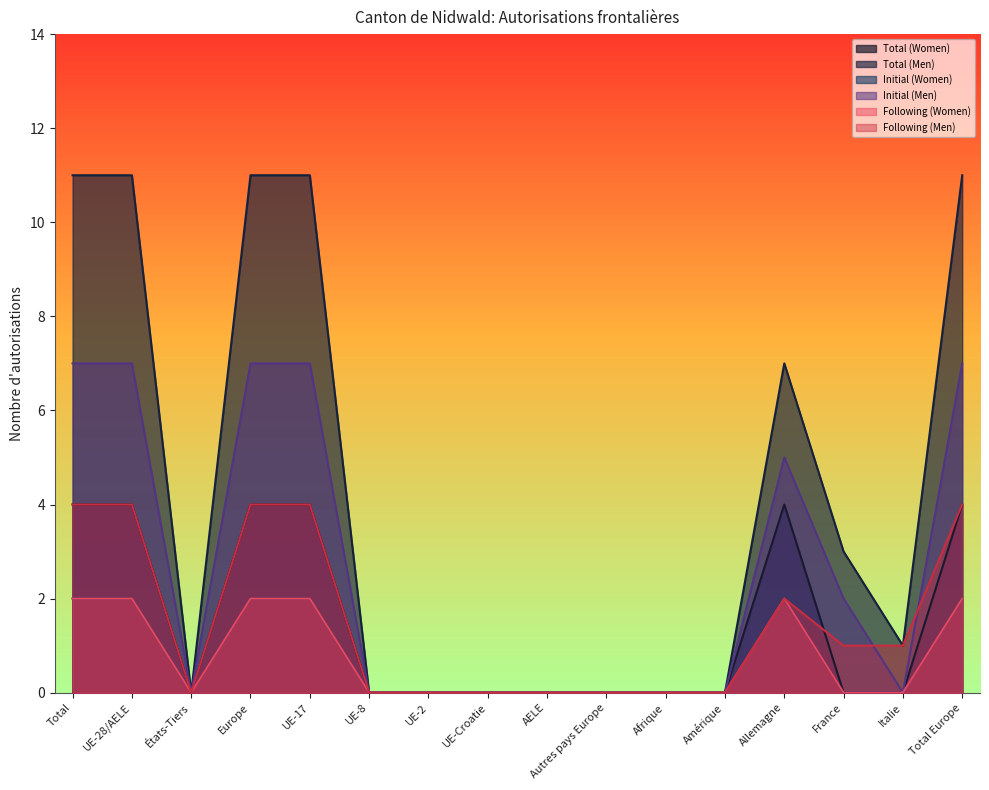

The Total (Women) series shows 4 at Allemagne. True or false?

True